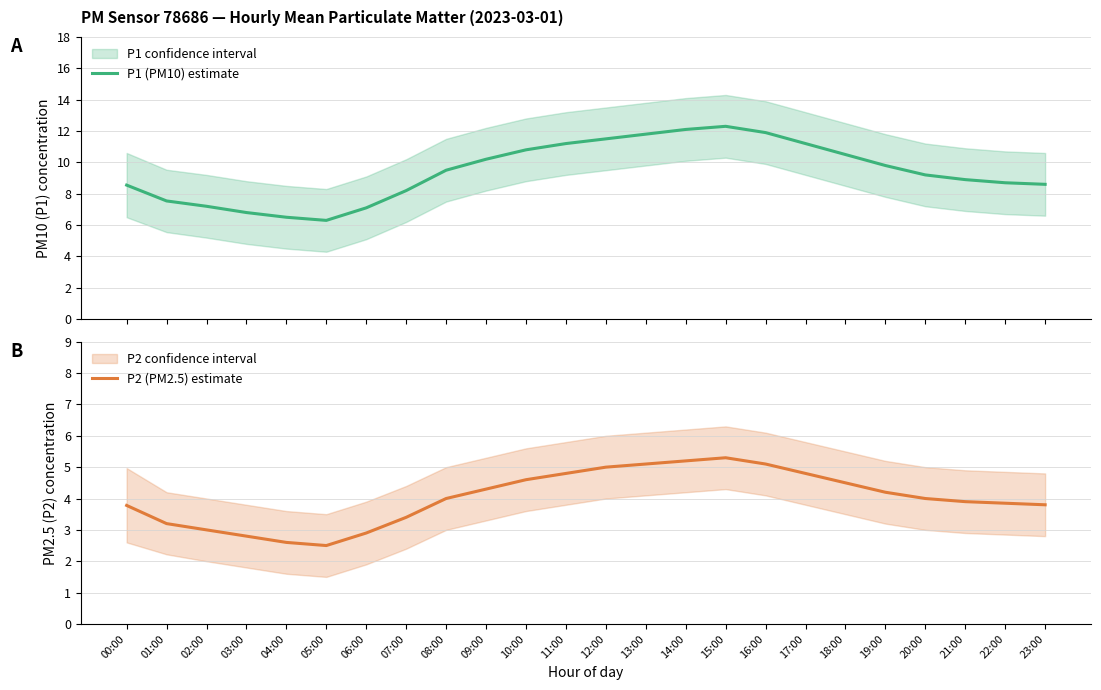

Reading right to left, what are all the values shown in this chart?

P1 (PM10) estimate: 8.6	8.7	8.9	9.2	9.8	10.5	11.2	11.9	12.3	12.1	11.8	11.5	11.2	10.8	10.2	9.5	8.2	7.1	6.3	6.5	6.8	7.2	7.5	8.6
P2 (PM2.5) estimate: 3.8	3.9	3.9	4.0	4.2	4.5	4.8	5.1	5.3	5.2	5.1	5.0	4.8	4.6	4.3	4.0	3.4	2.9	2.5	2.6	2.8	3.0	3.2	3.8